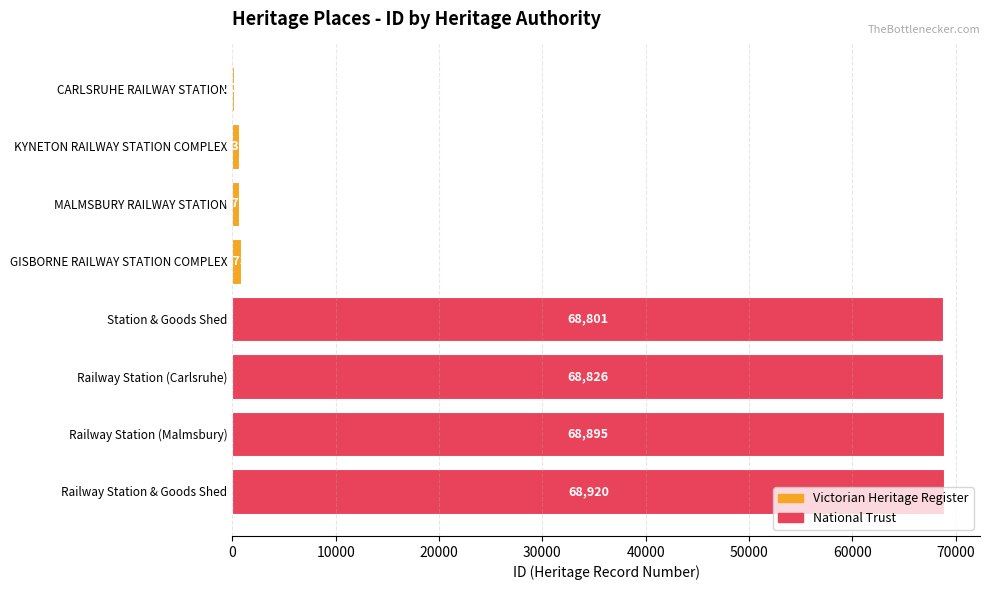

What is the change in value from KYNETON RAILWAY STATION COMPLEX to Station & Goods Shed?

+68166